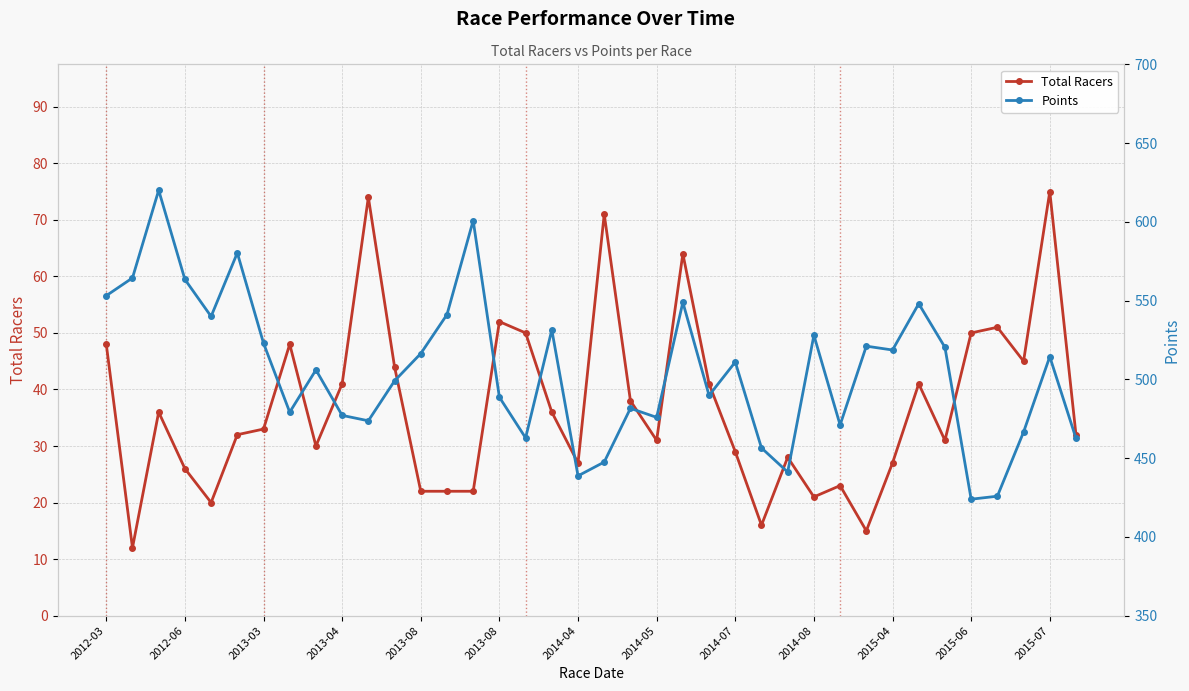

How many values in the Total Racers series are below 33?

19